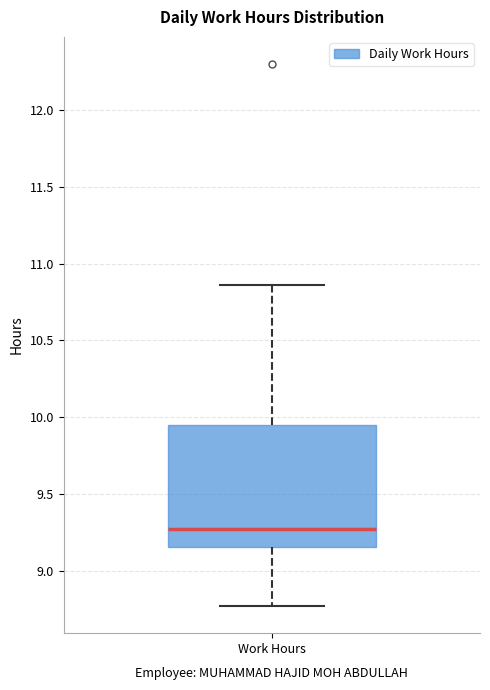

Where does the median line of the box for Work Hours sit on the y-axis? The values are not printed on the chart, so give them approximately, as read against the axis.

9.25